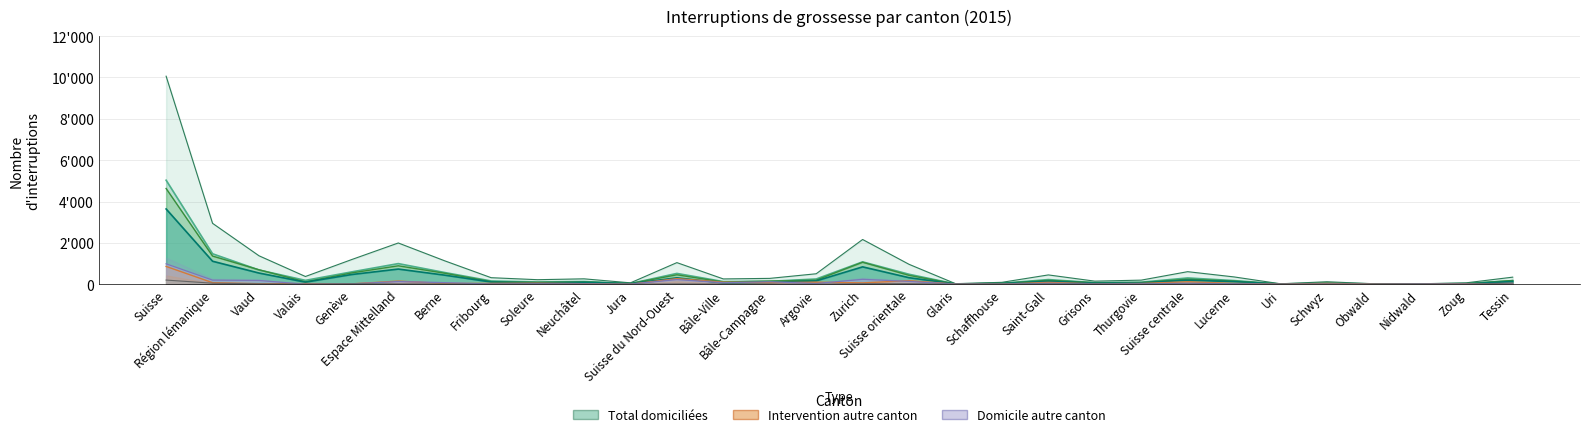

At how many categories does at least one series exceed 630?

5